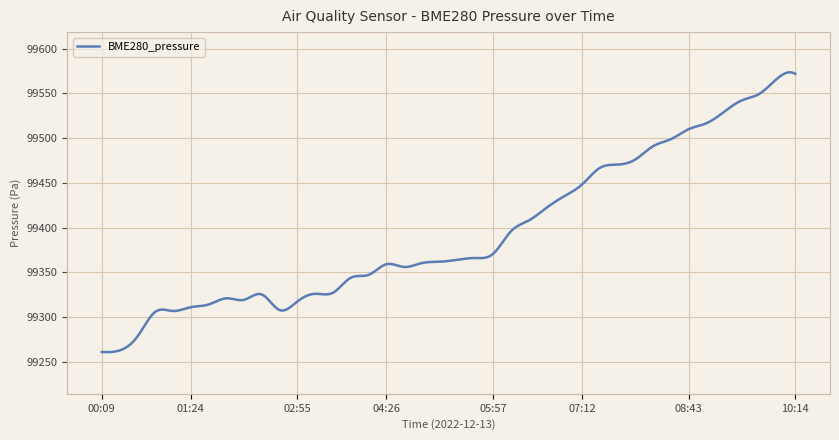

What is the smallest value displayed?

99260.9